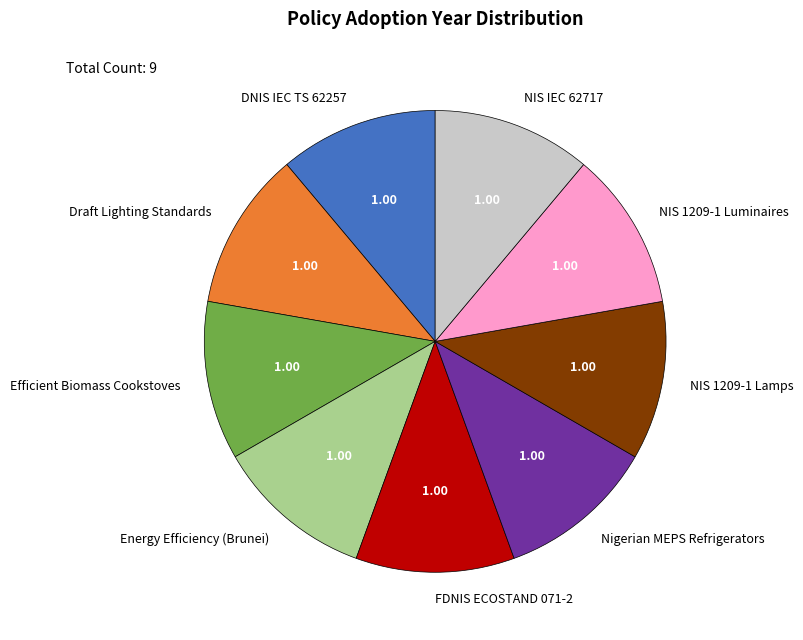

Do NIS IEC 62717 and NIS 1209-1 Lamps together represent more than half of the pie?

No